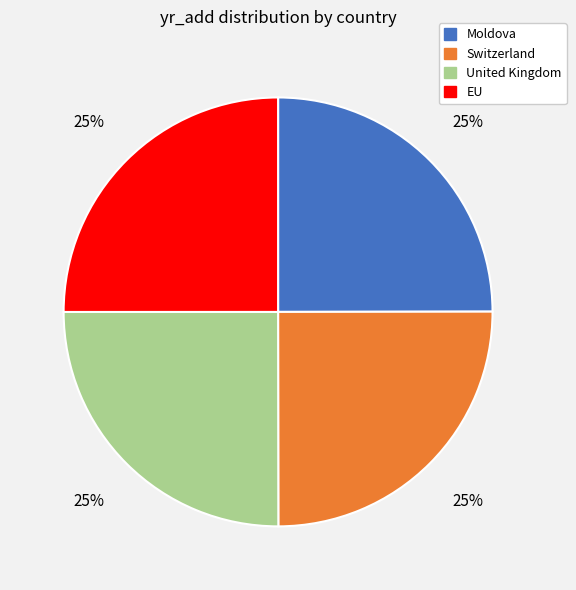

What percentage is the United Kingdom slice, to the nearest percent?

25%